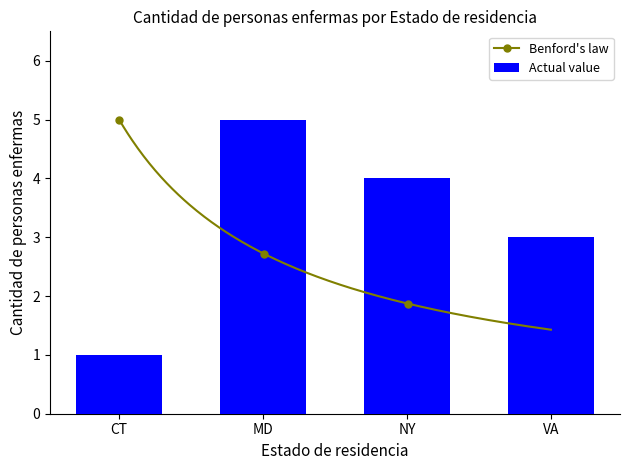

Is it true that the value at NY is 7?

False